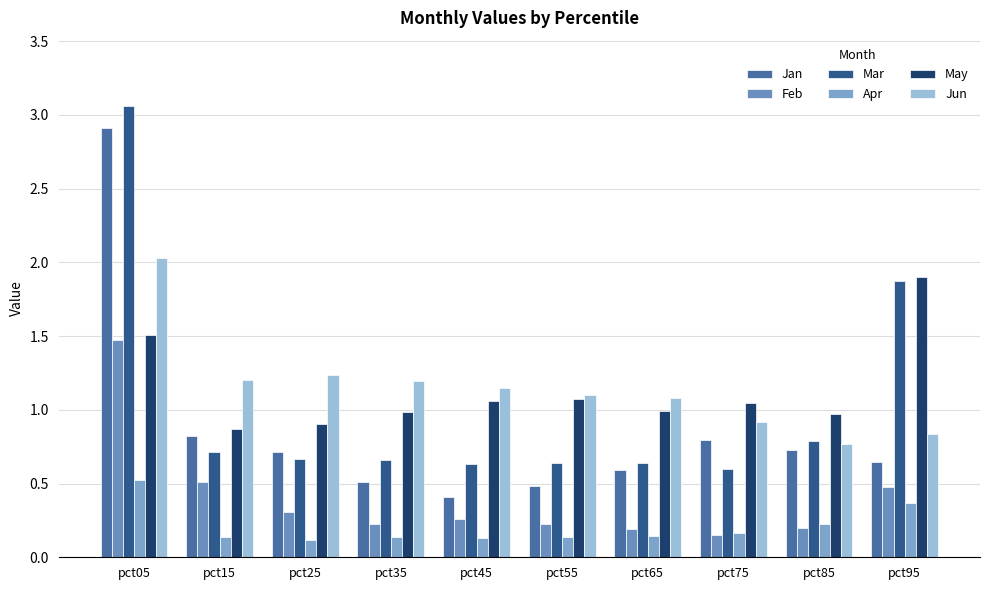

Reading right to left, list all the values displayed in this chart.

Jan: 0.6	0.7	0.8	0.6	0.5	0.4	0.5	0.7	0.8	2.9
Feb: 0.5	0.2	0.1	0.2	0.2	0.3	0.2	0.3	0.5	1.5
Mar: 1.9	0.8	0.6	0.6	0.6	0.6	0.7	0.7	0.7	3.1
Apr: 0.4	0.2	0.2	0.1	0.1	0.1	0.1	0.1	0.1	0.5
May: 1.9	1.0	1.0	1.0	1.1	1.1	1.0	0.9	0.9	1.5
Jun: 0.8	0.8	0.9	1.1	1.1	1.2	1.2	1.2	1.2	2.0